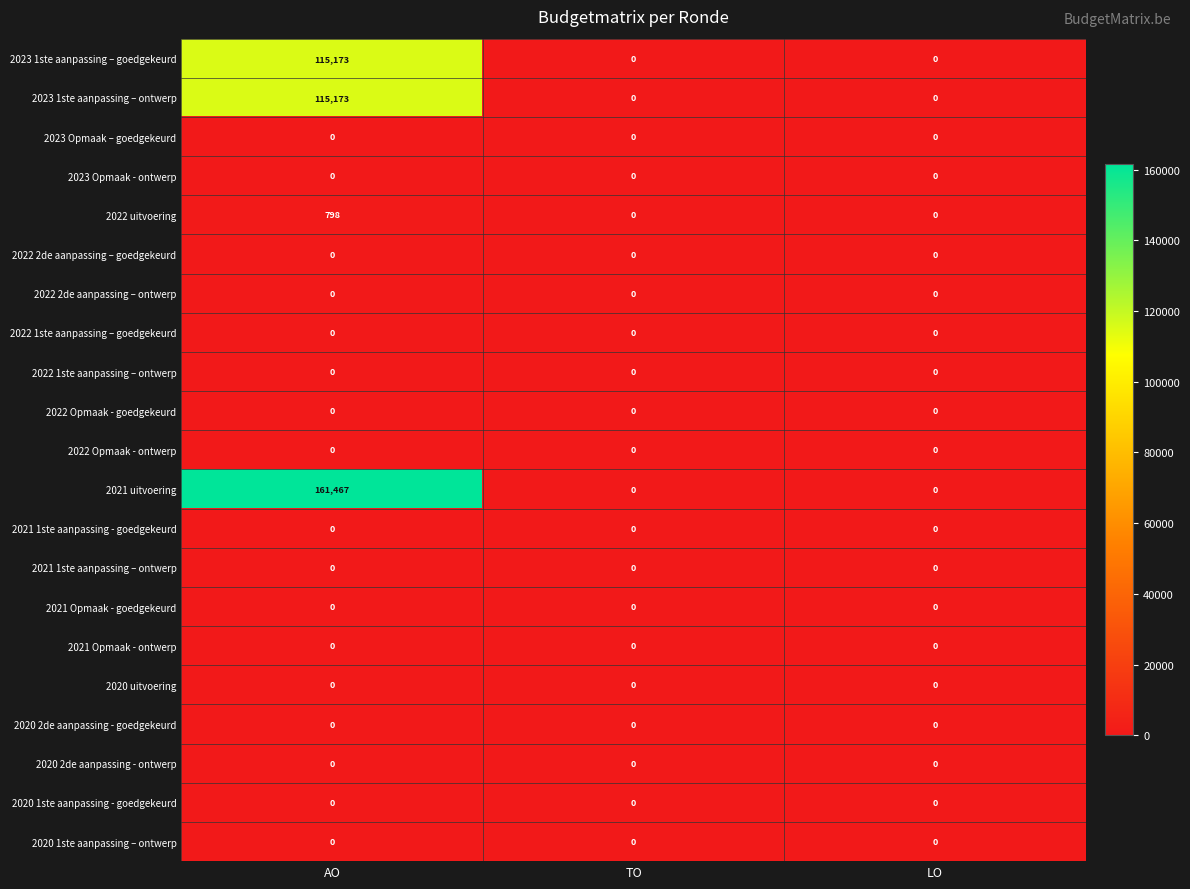

What is the greatest value displayed?

161467